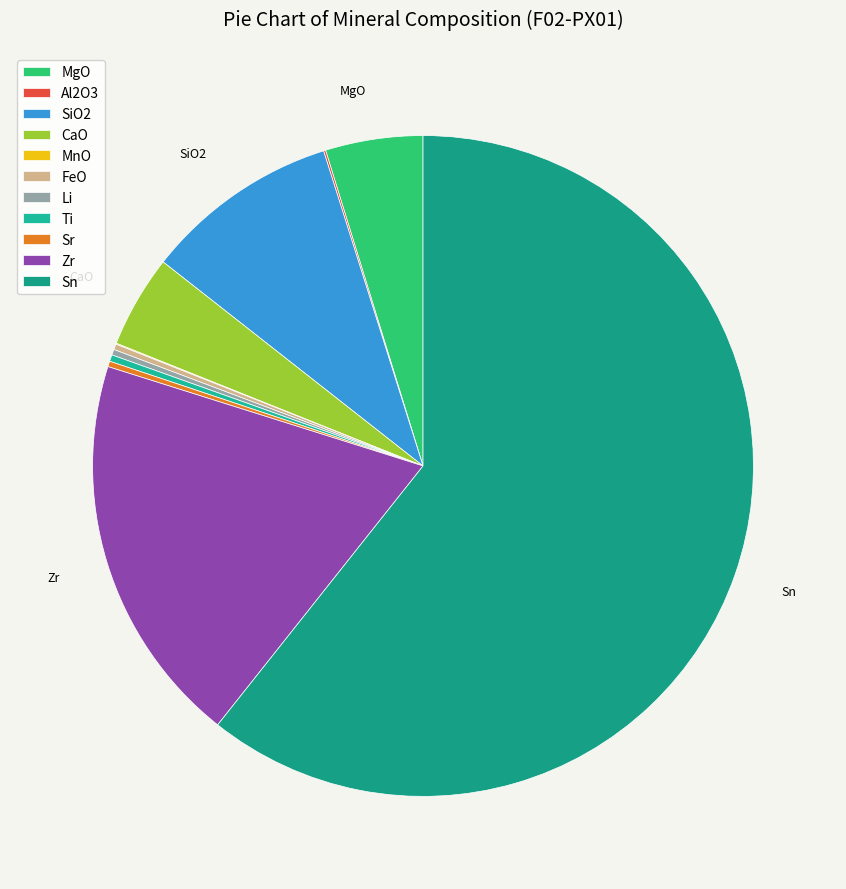

What percentage is the Zr slice, to the nearest percent?

19%